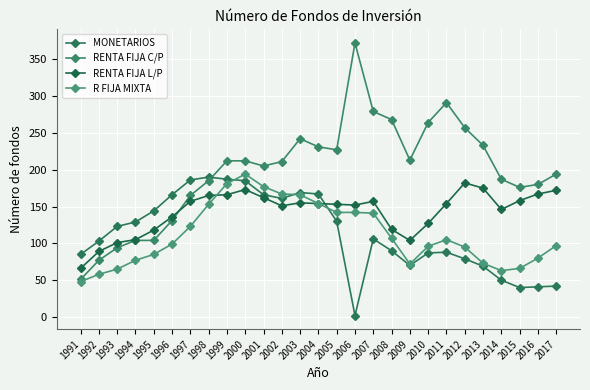

At which label does MONETARIOS reach its peak?

1998